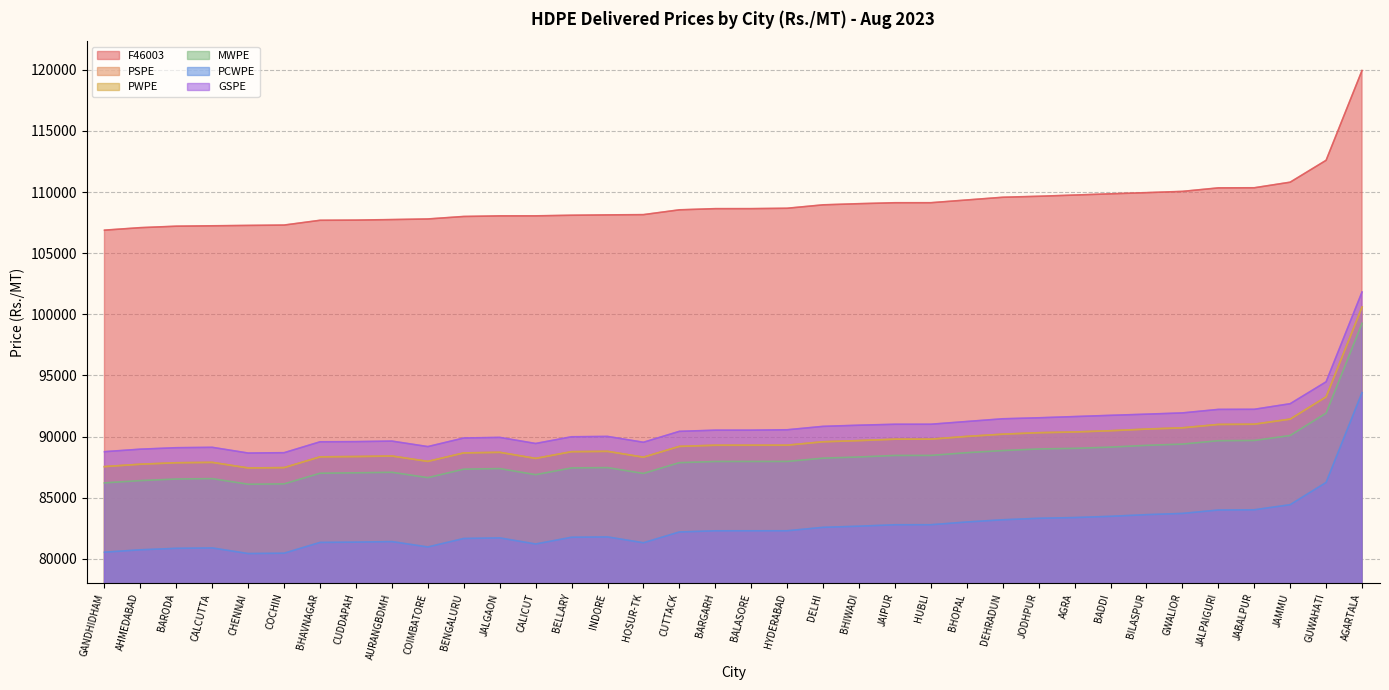

The value of PWPE at JODHPUR is 90312. True or false?

True